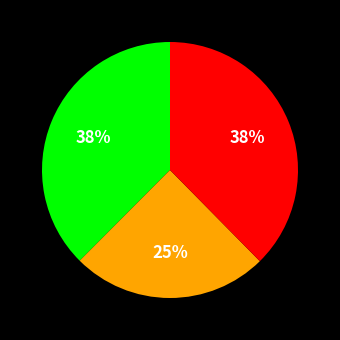

To the nearest percent, what is the difference between the largest and smallest slice percentages?

13%